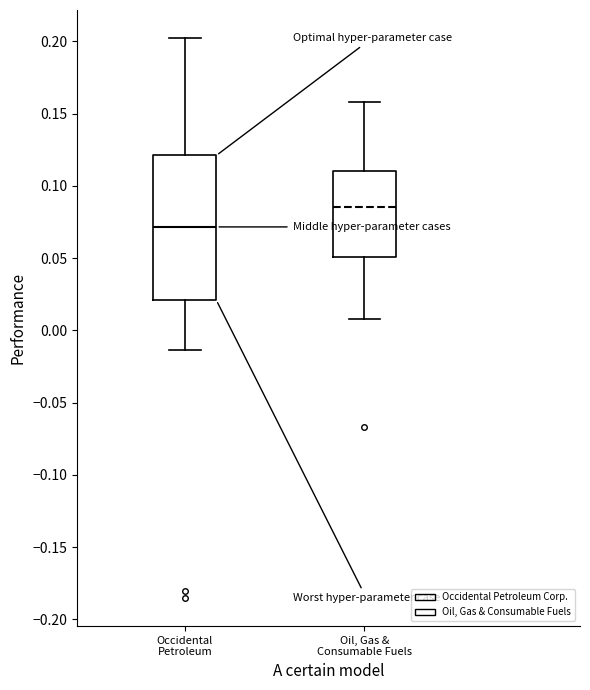

Which box has the lowest median line?

Occidental Petroleum